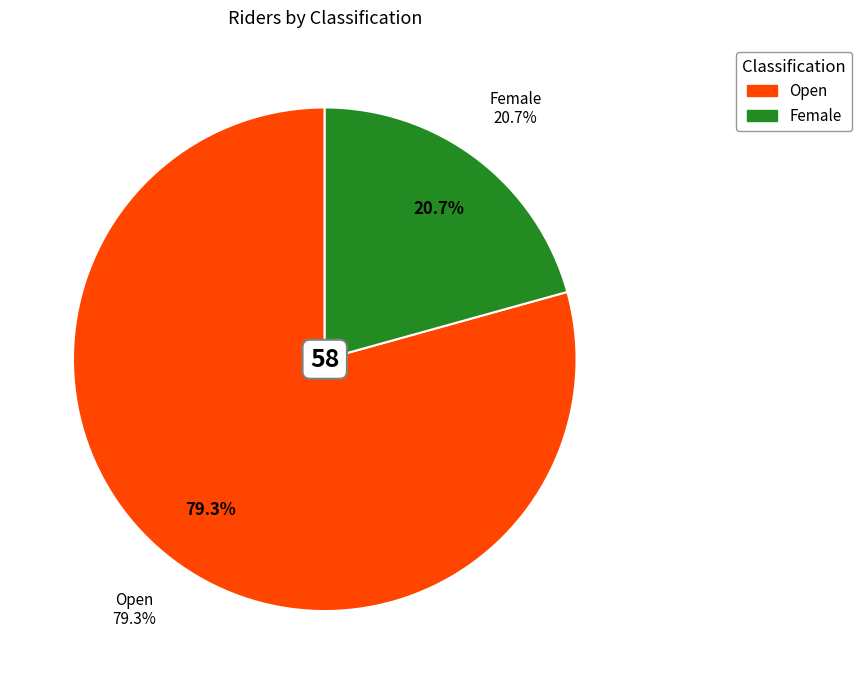

What is the largest slice in the pie chart?

Open